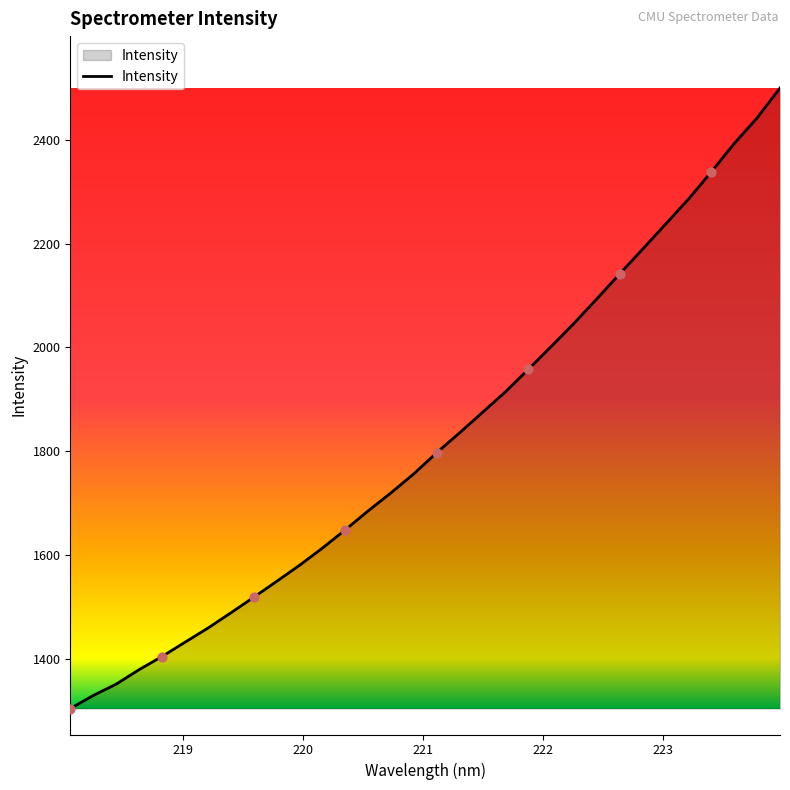

What is the smallest value displayed?

1304.6